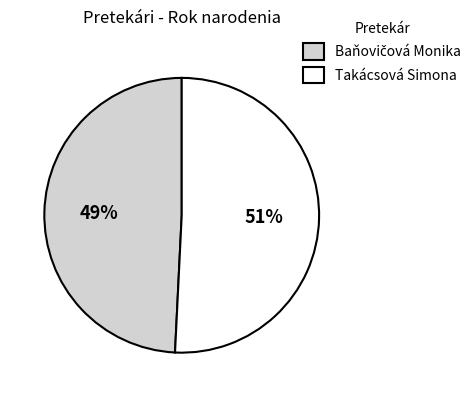

How many slices are in this pie chart?

2